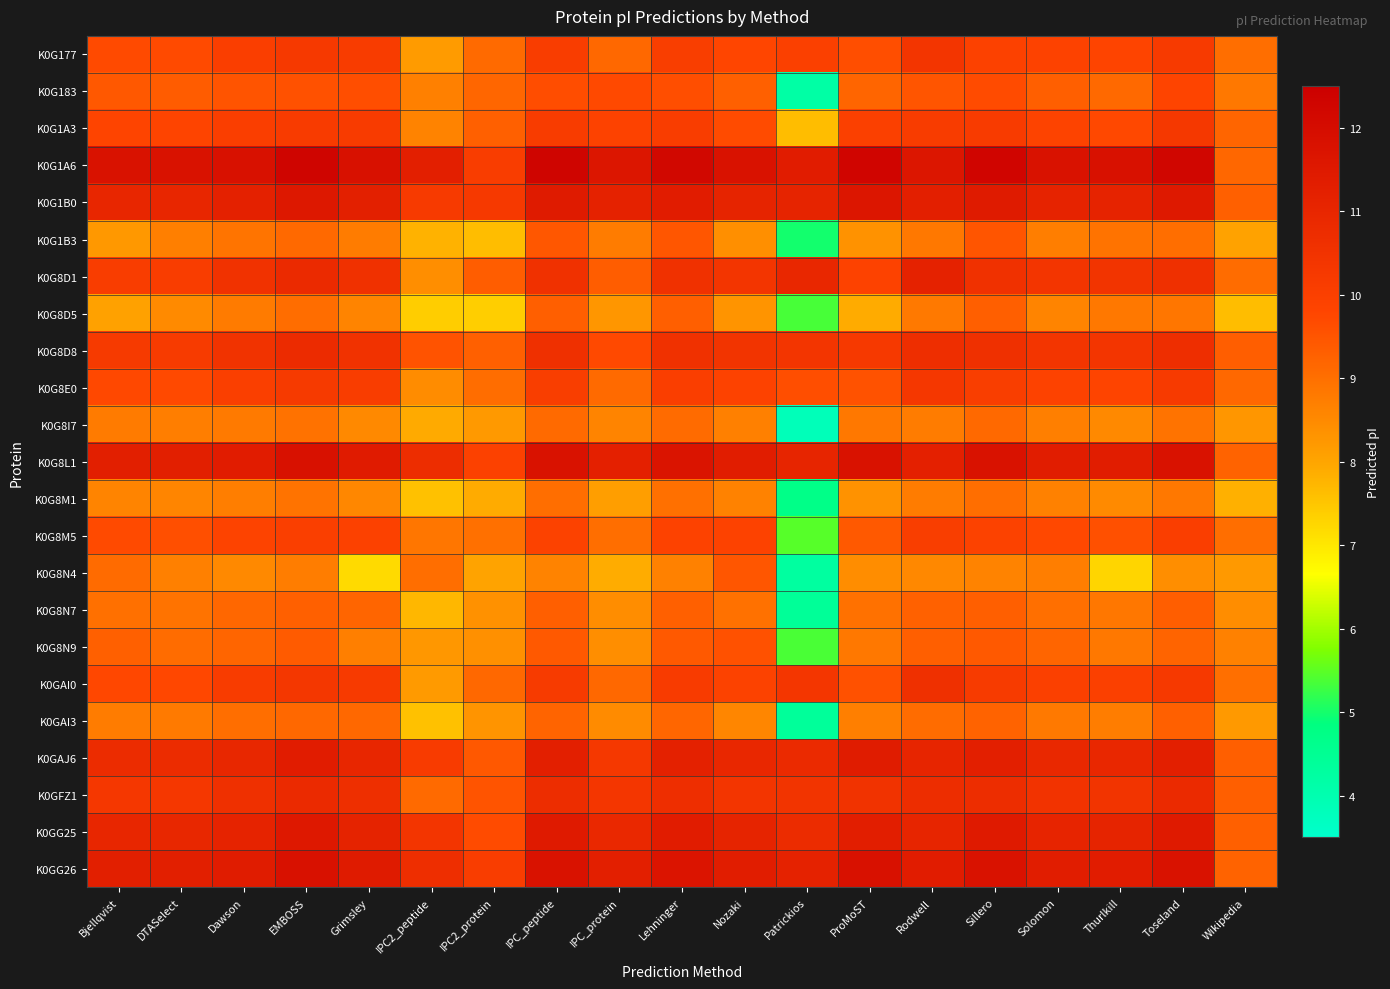

Between EMBOSS and Wikipedia, which series saw the biggest shift?

K0G1A6